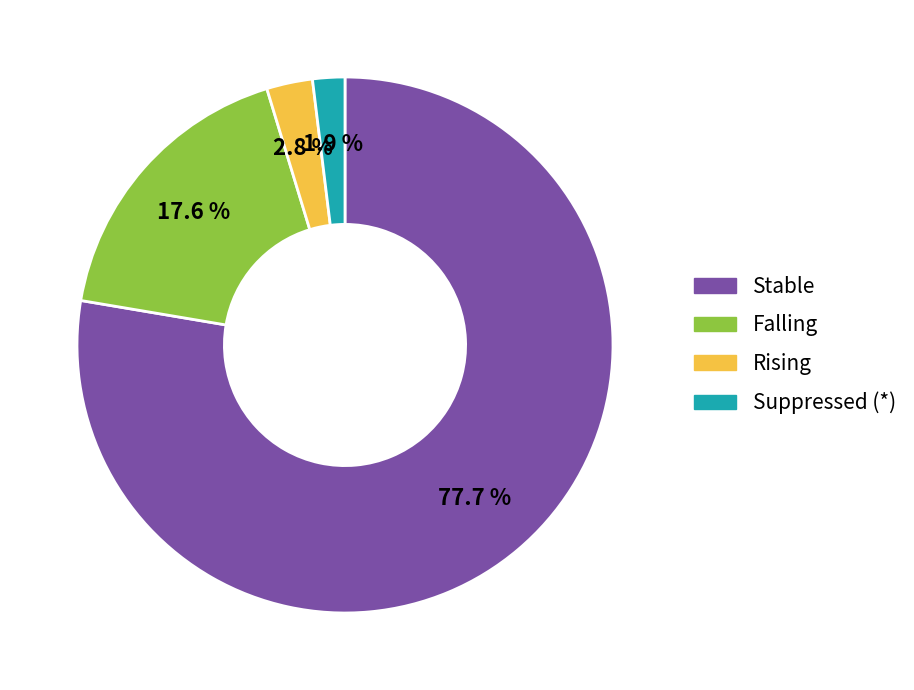

Is there any slice that represents more than half of the pie?

Yes